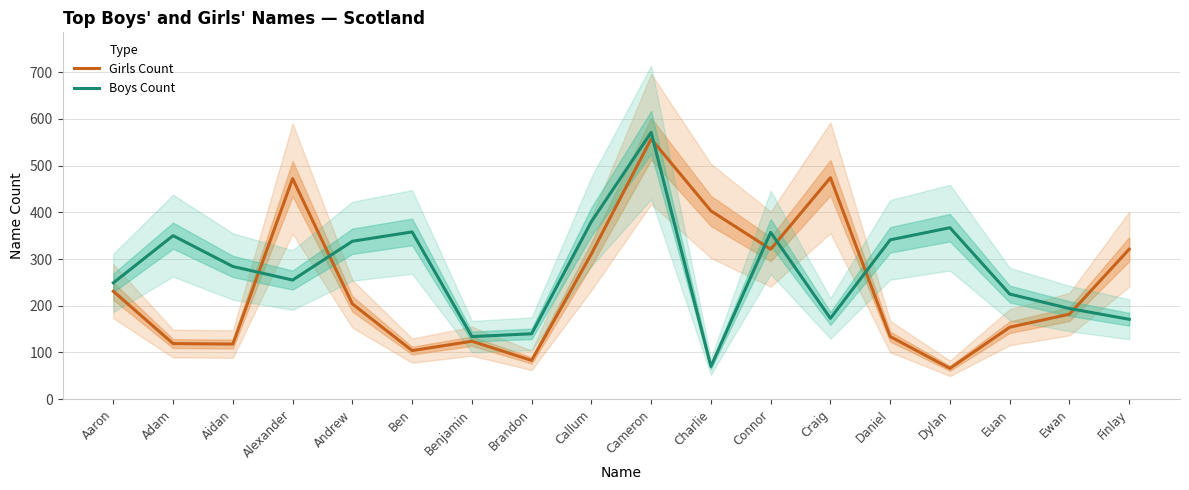

Where is Boys Count nearest to the value 320?

Andrew